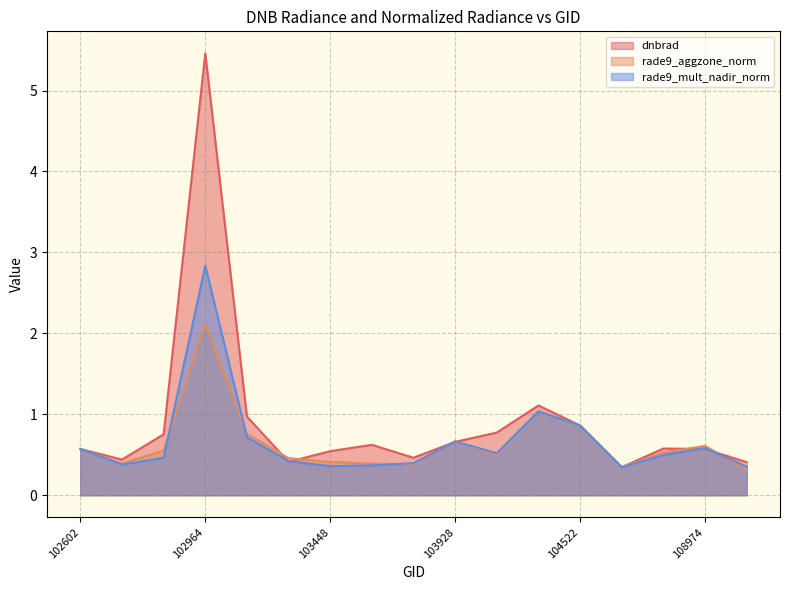

How many lines are shown in the chart?

3